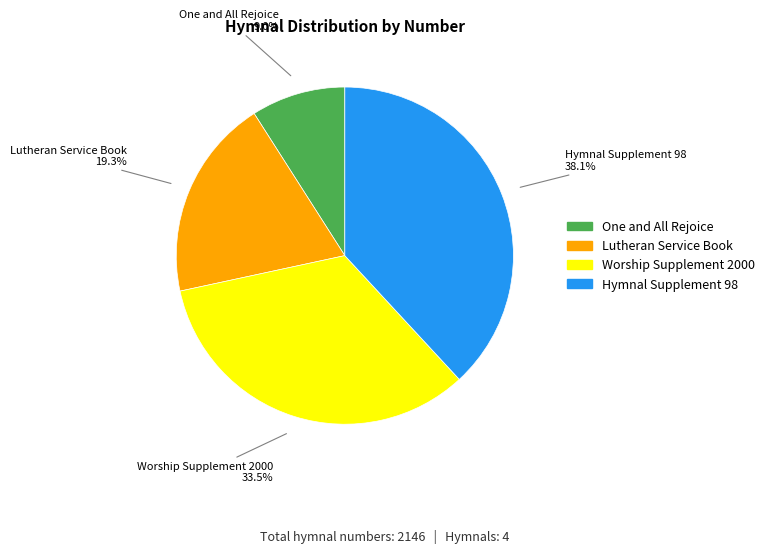

Does any single category account for the majority?

No